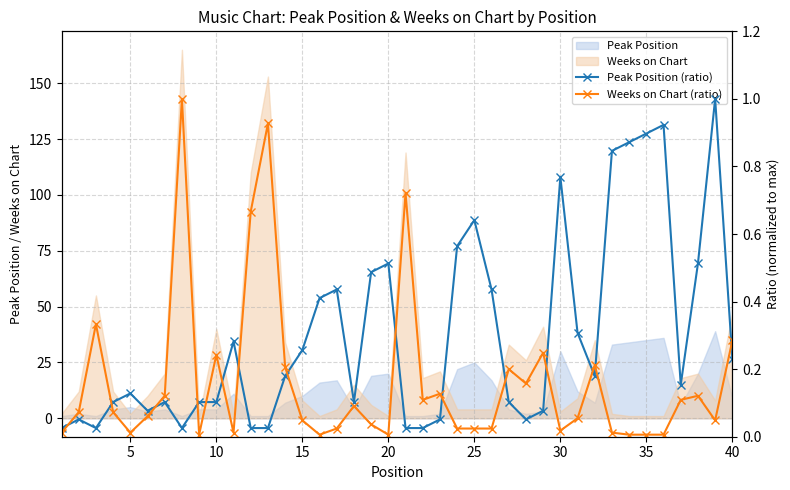

The Weeks on Chart series shows 47 at 40. True or false?

True